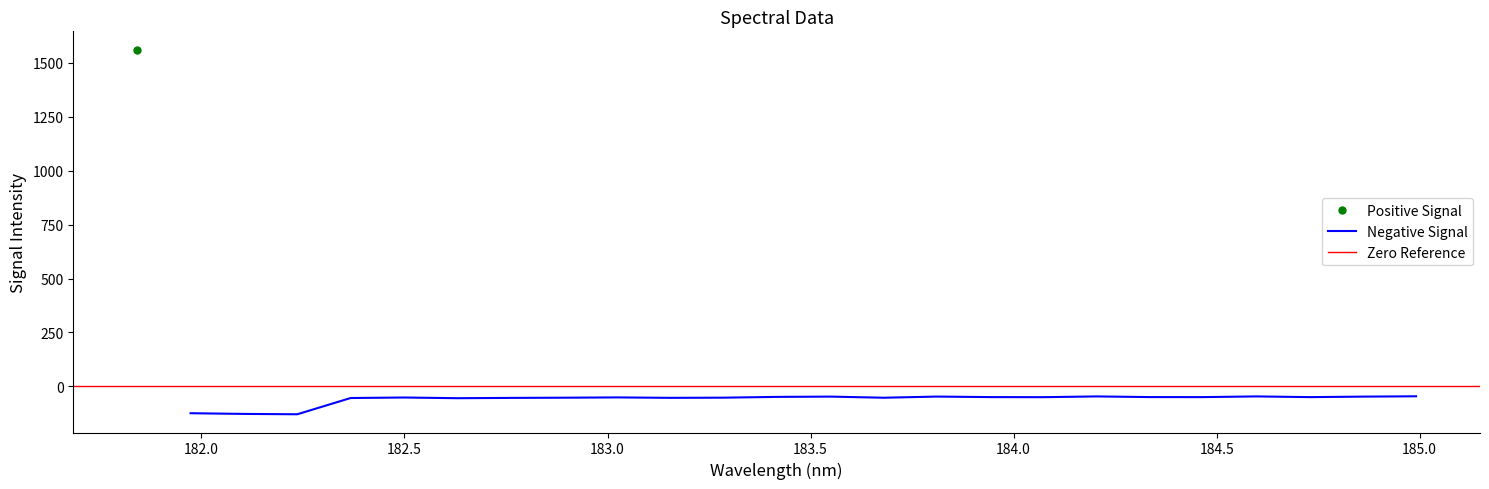

Reading right to left, what are all the values shown in this chart?

184.9911297472=-46.0	184.8600909338=-47.5	184.7290361848=-49.9	184.5979655002=-46.5	184.46687888=-49.8	184.3357763242=-49.7	184.2046578328=-46.6	184.0735234058=-50.1	183.9423730432=-49.8	183.811206745=-47.3	183.6800245112=-52.7	183.5488263418=-47.5	183.4176122368=-48.7	183.2863821962=-52.4	183.15513622=-53.2	183.0238743082=-51.2	182.8925964608=-52.5	182.7613026778=-53.5	182.6299929592=-54.8	182.498667305=-51.6	182.3673257152=-54.0	182.2359681898=-129.3	182.1045947288=-127.7	181.9732053322=-124.5	181.8418=1561.3